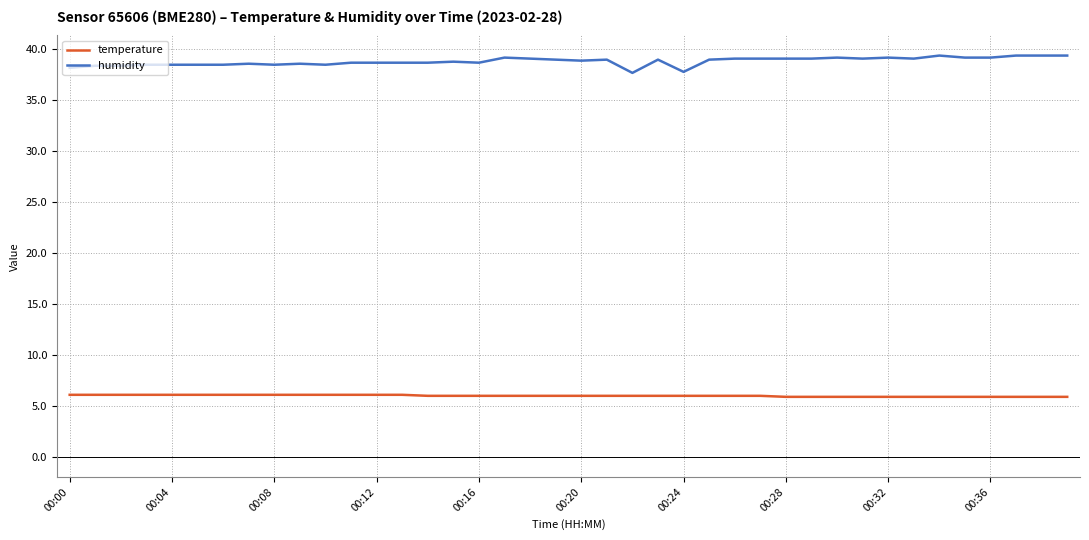

Count the number of data series in this chart.

2